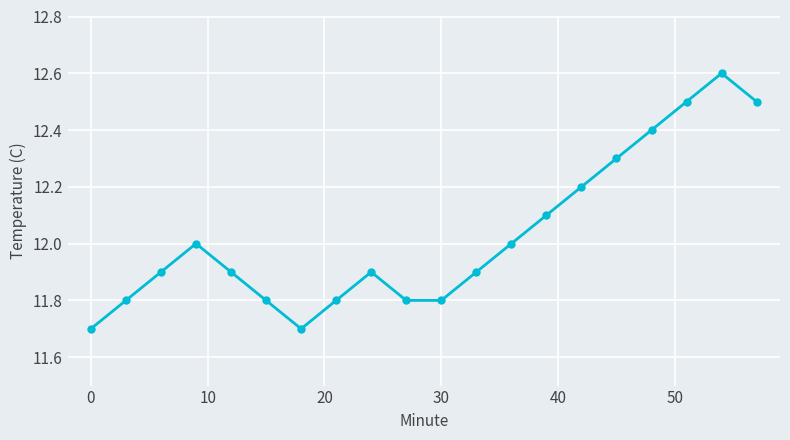

How many points are higher than both their immediate neighbors (excluding endpoints)?

3